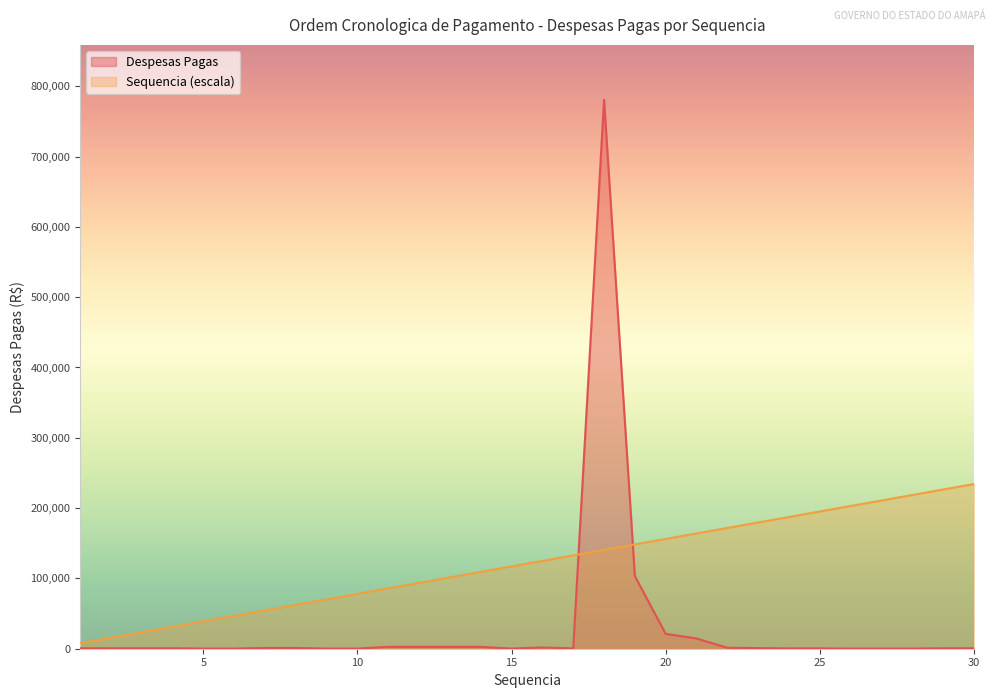

What is the difference between the second highest and second lowest values in the Sequencia series?

210805.2